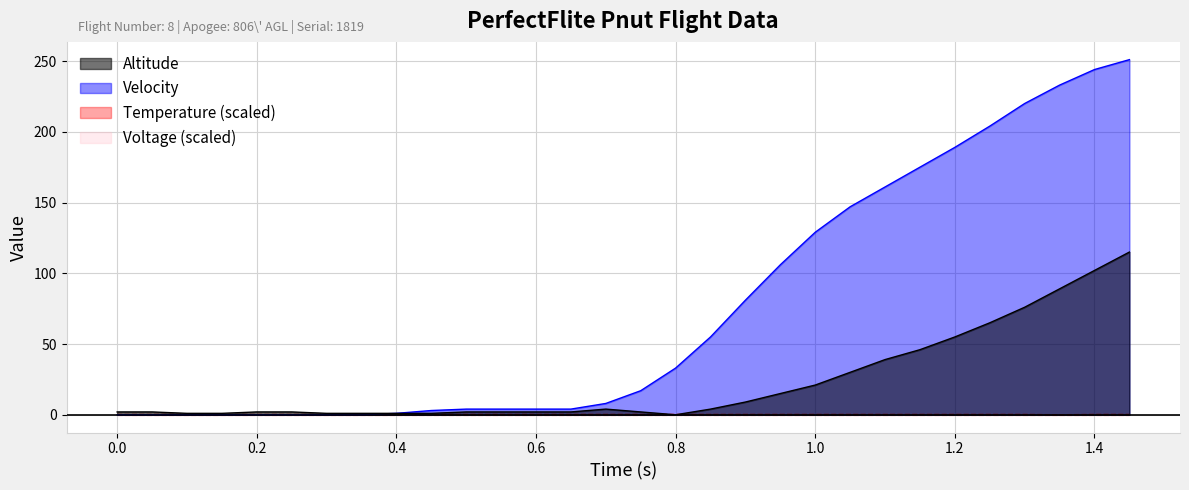

After their last crossing, which series has the higher values: temperature or velocity?

velocity